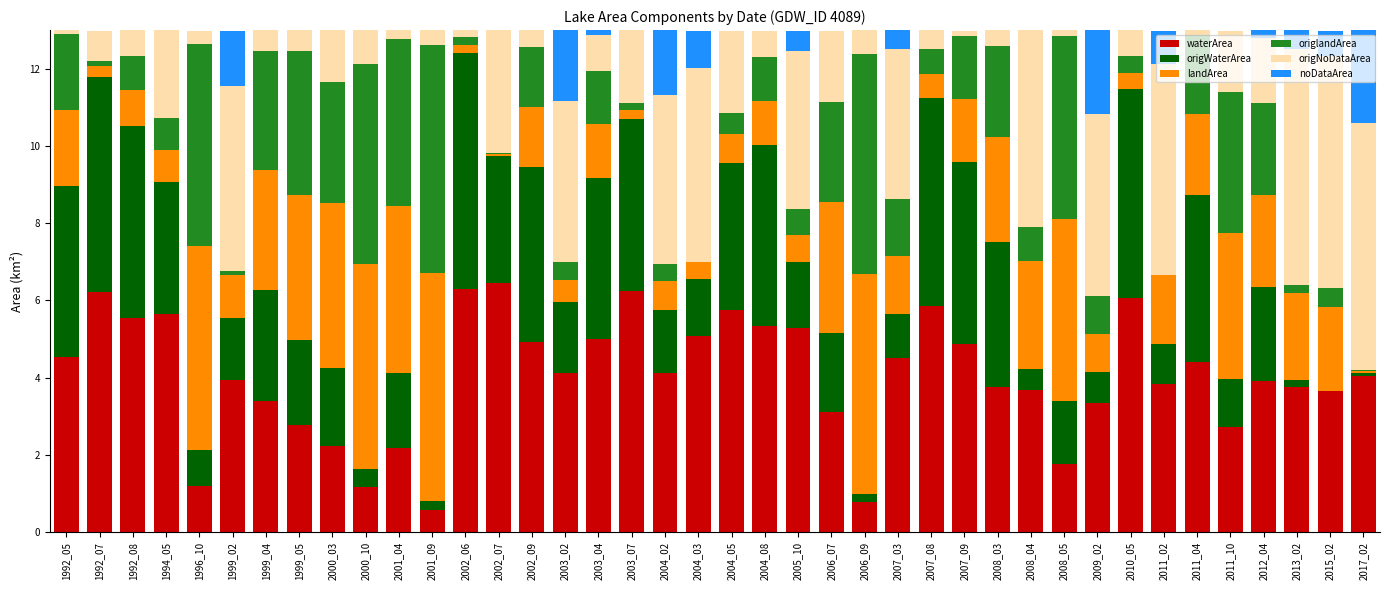

What is the sum of all waterArea values?

162.0